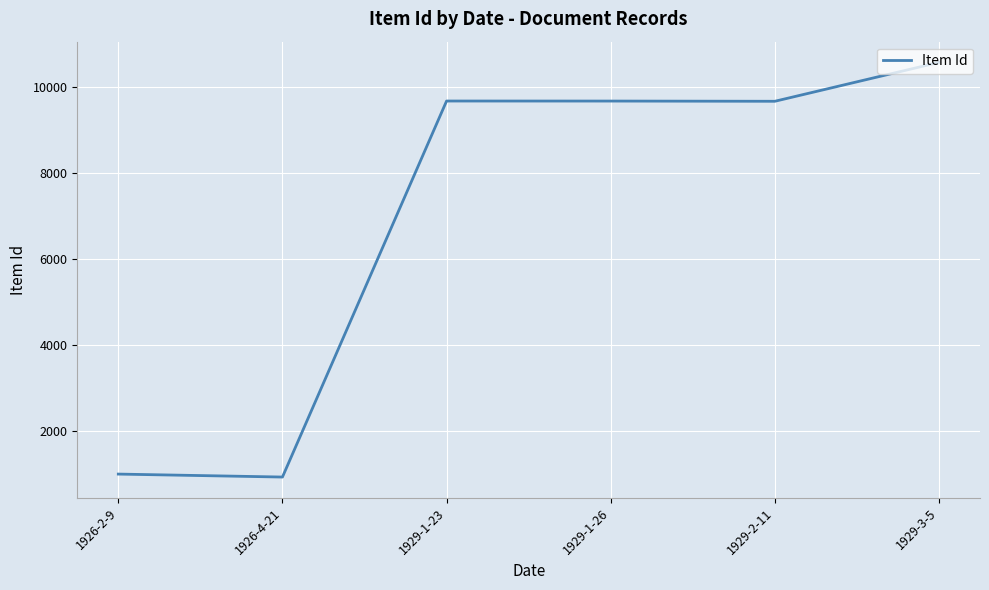

What is the sum of all values?

41517